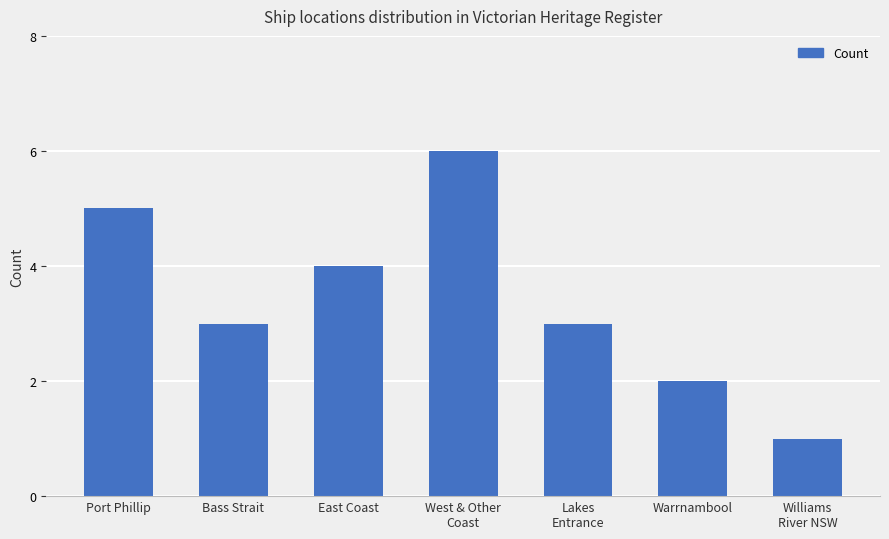

Approximately how many times larger is the value at Warrnambool compared to Bass Strait?

0.7